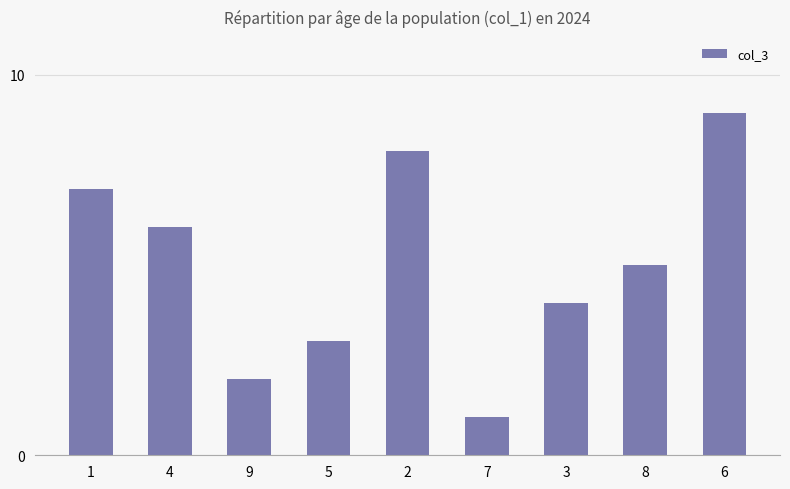

Are the bars grouped side by side (vs. stacked)?

No